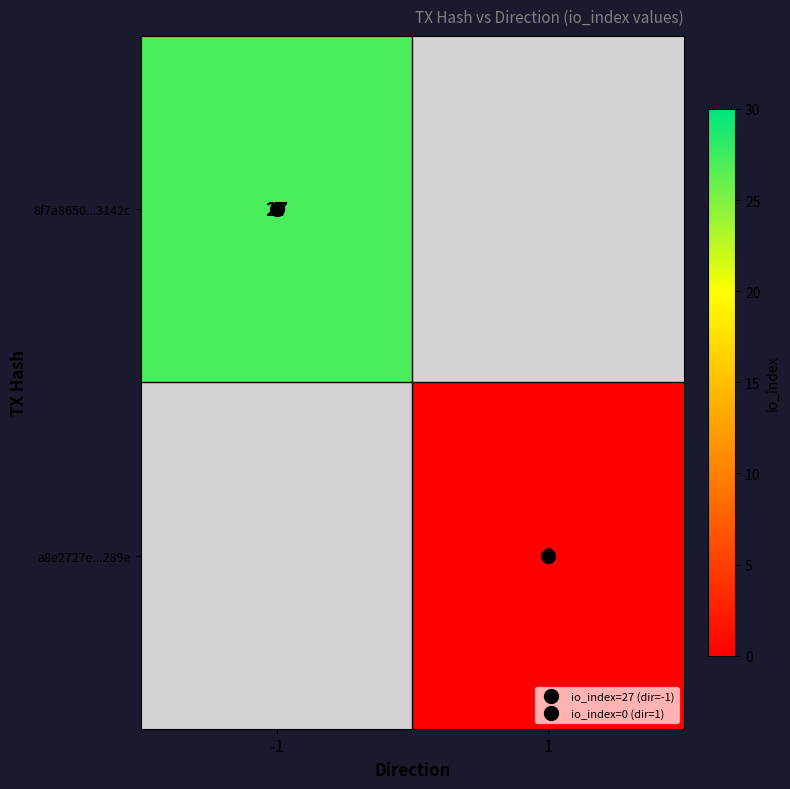

Count the number of categories in the chart.

2